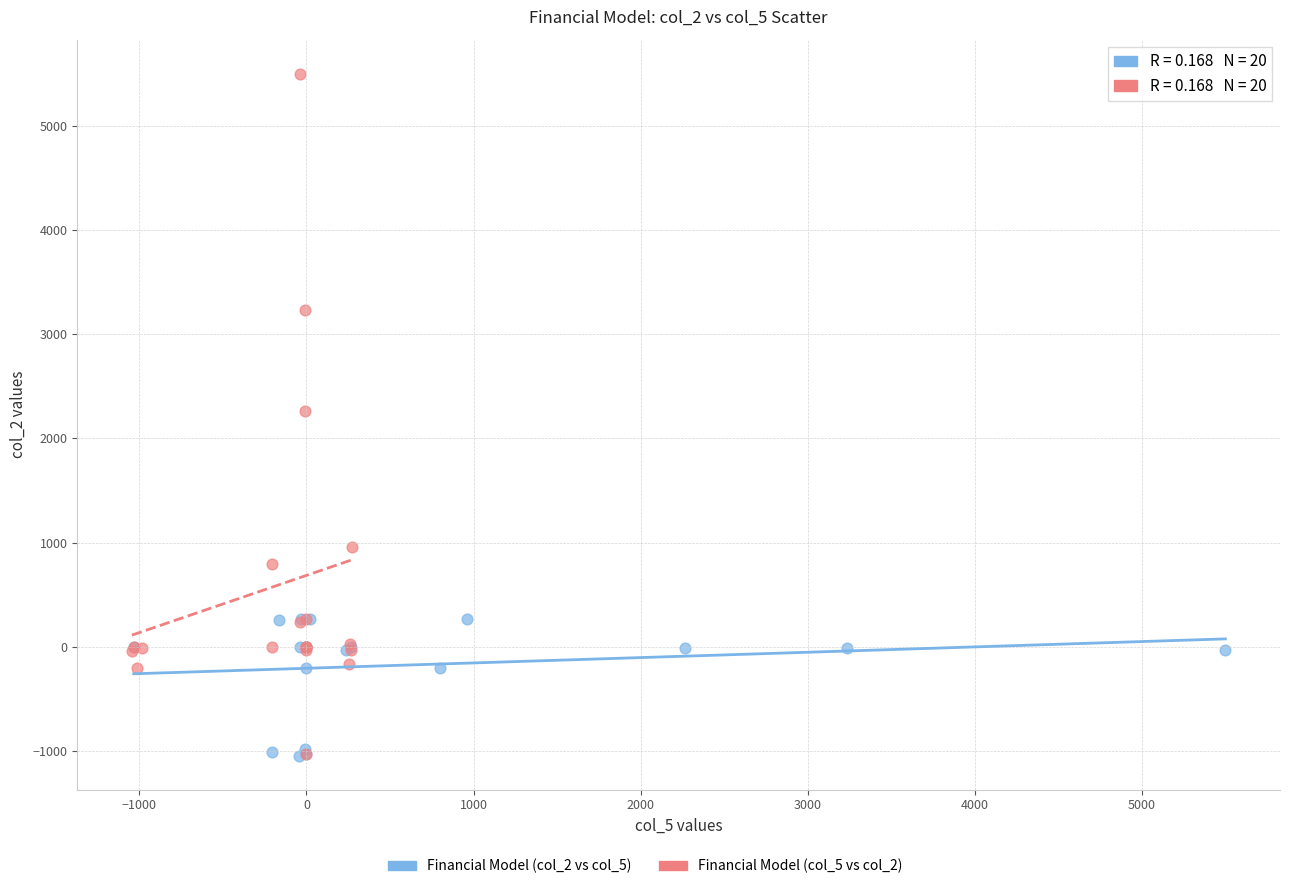

Which series contains the highest Y value?

Financial Model (col_5 vs col_2)